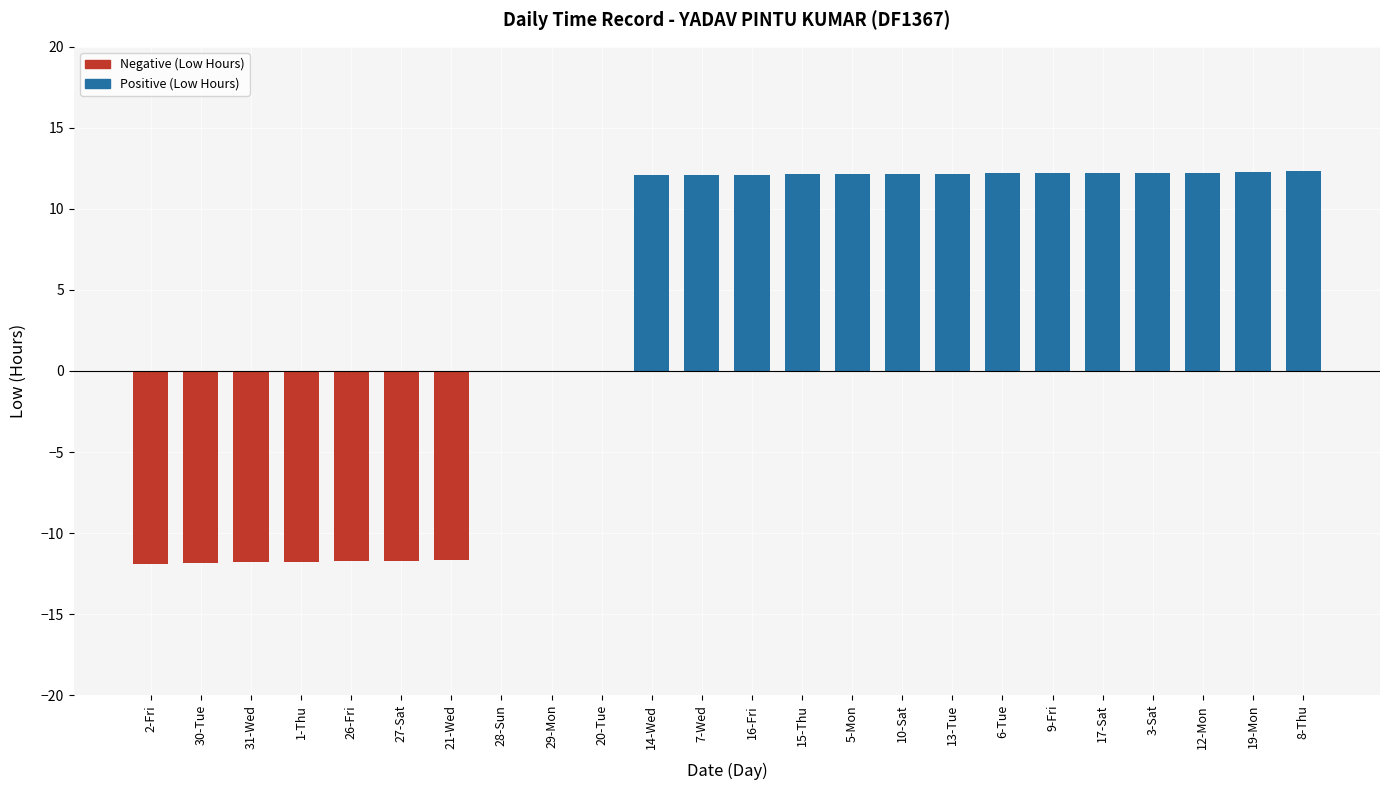

Is it true that the value at 19-Mon is 12.3?

True